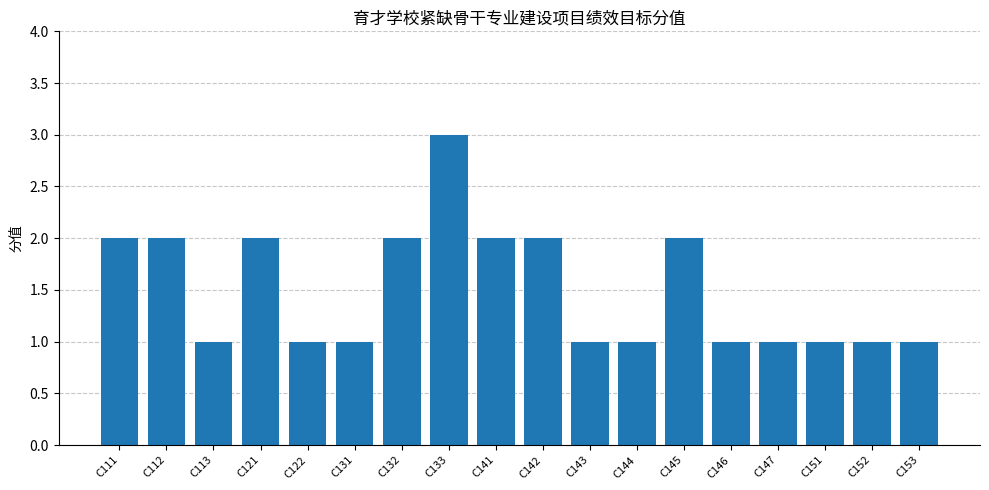

Is it true that the value at C141 is 2?

True